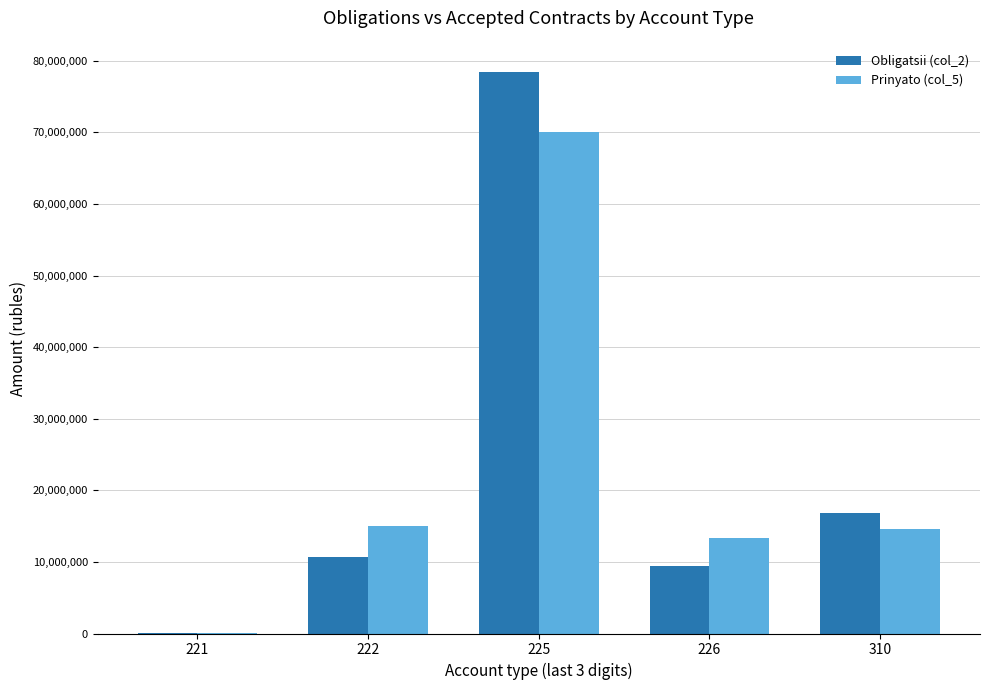

At which category is the sum across all series the highest?

225